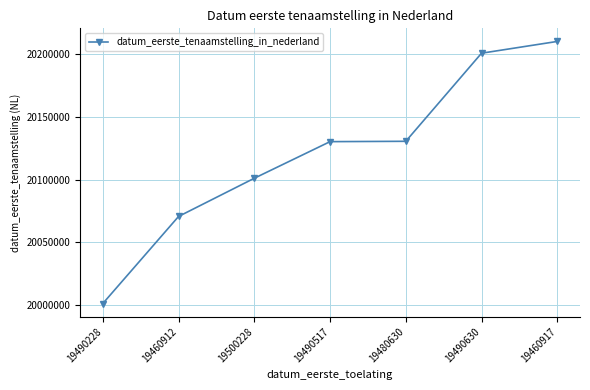

What is the minimum value shown in the chart?

20001103